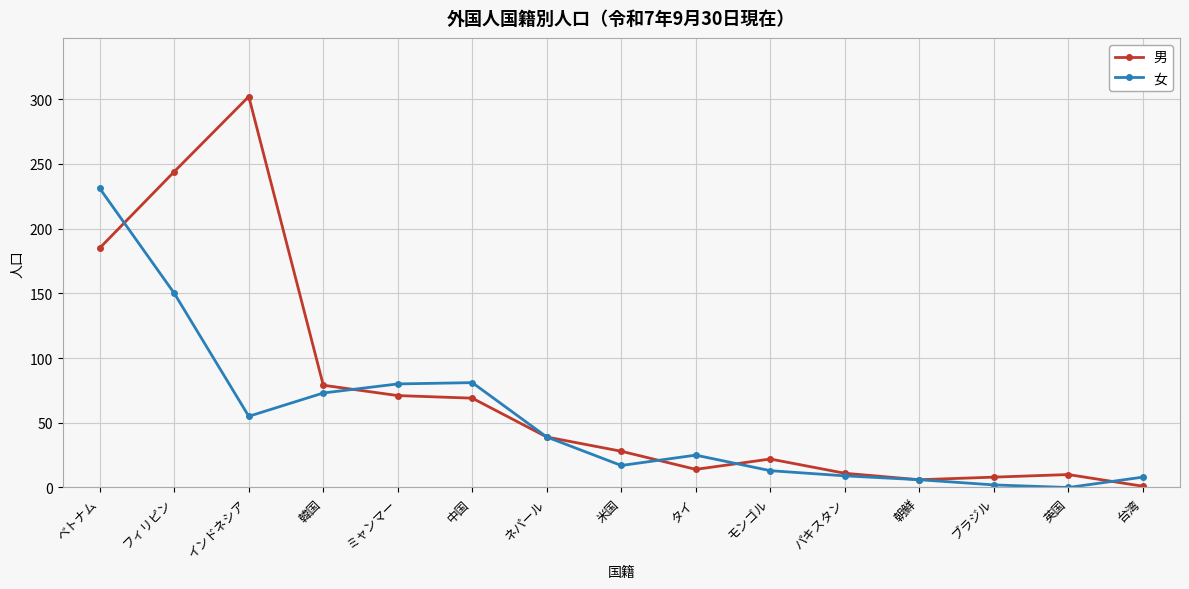

What is the difference between the highest and lowest values at 米国?

11